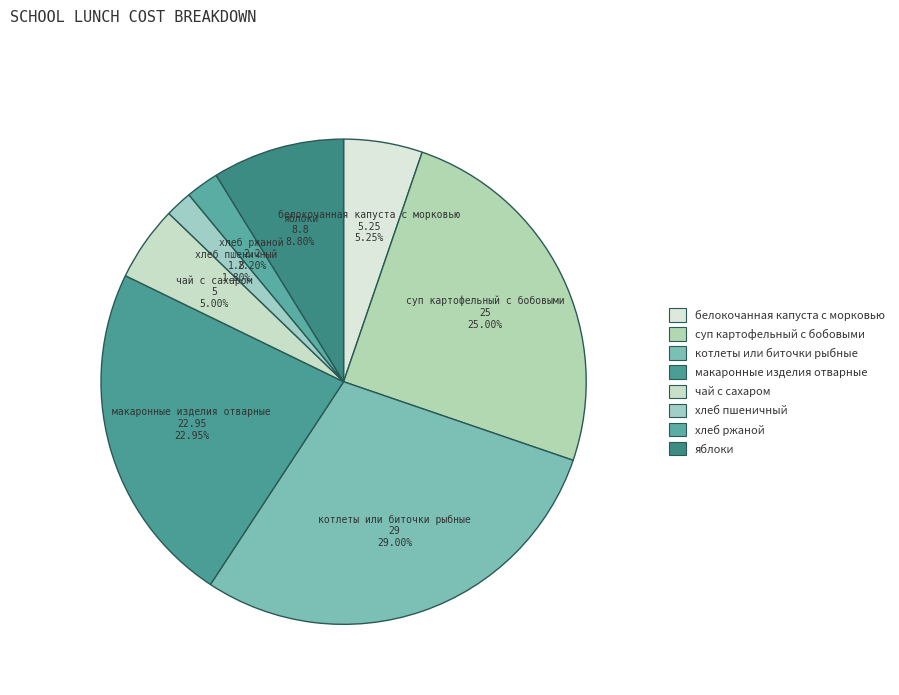

Combined, what portion of the pie is хлеб пшеничный and яблоки?

10.6%